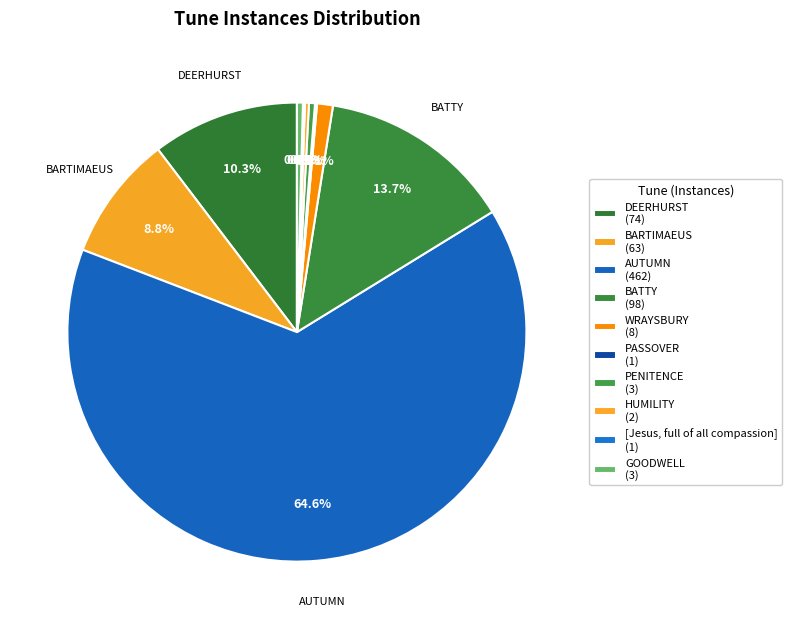

Rank the categories by value from lowest to highest.

PASSOVER, [Jesus, full of all compassion], HUMILITY, PENITENCE, GOODWELL, WRAYSBURY, BARTIMAEUS, DEERHURST, BATTY, AUTUMN